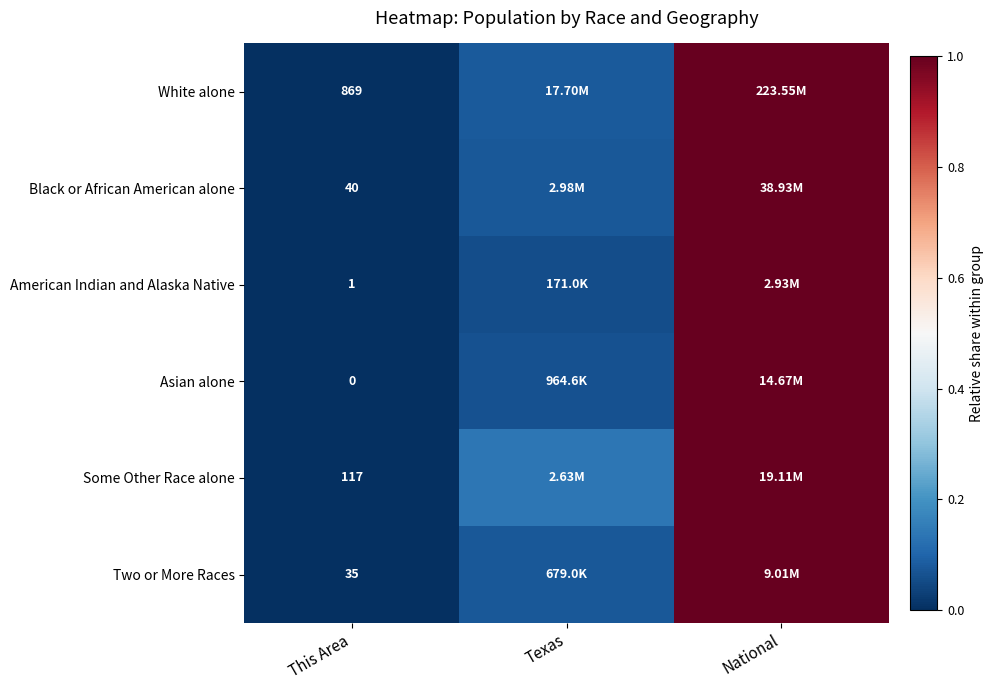

Which category has the highest value in the White alone series?

National